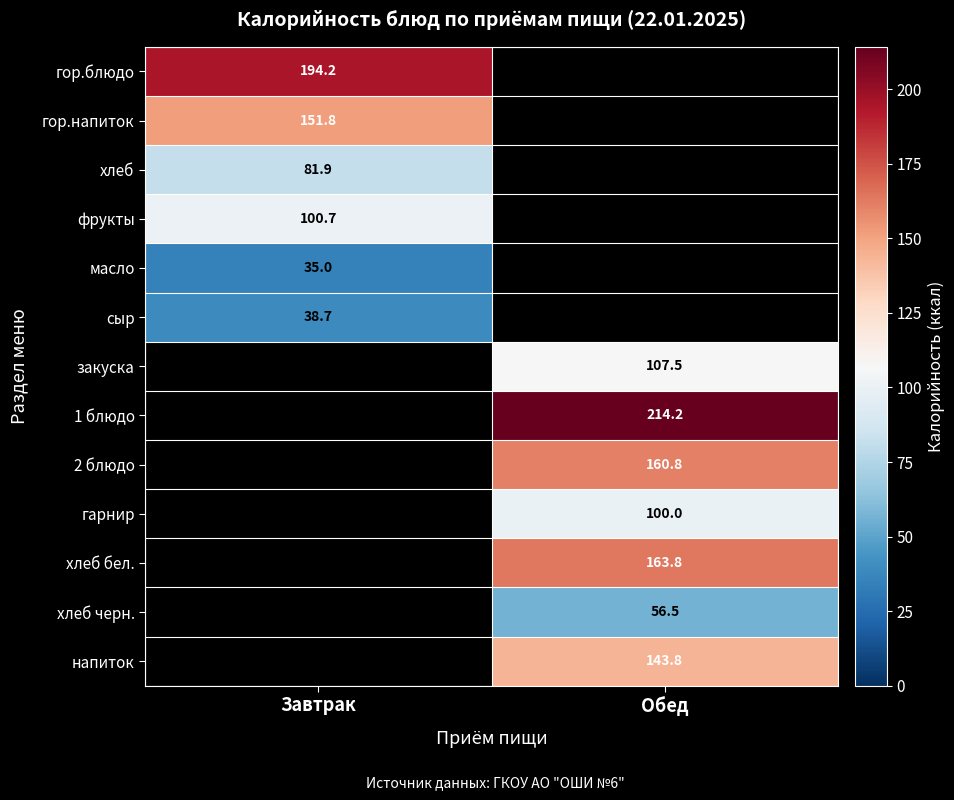

At how many categories does at least one series exceed 67?

2